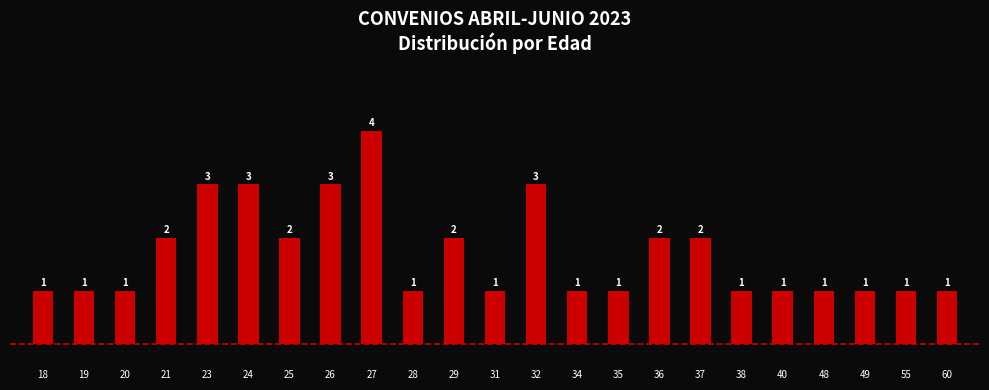

Does the chart contain any negative values?

No